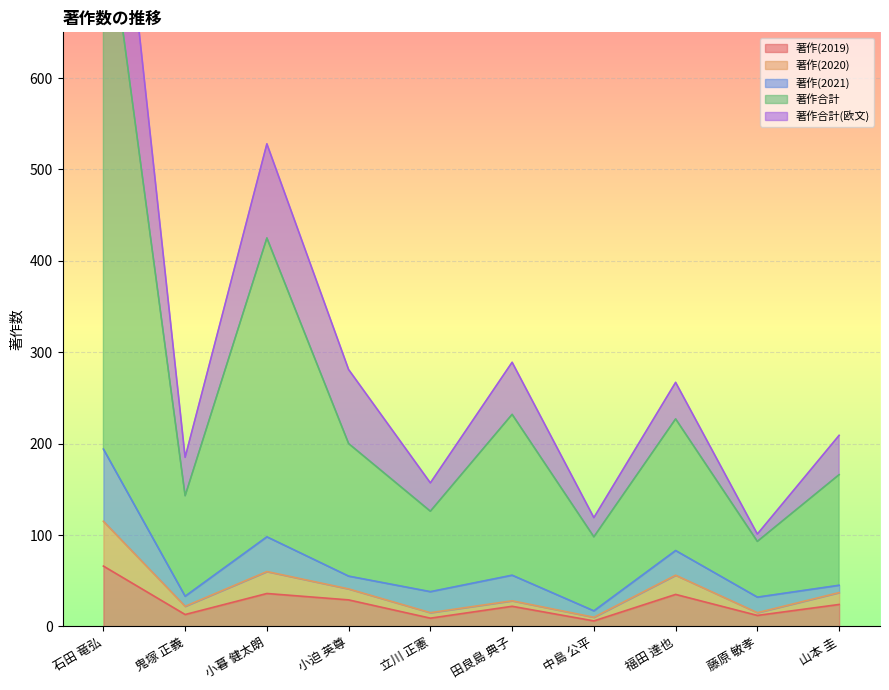

Is it true that 著作合計(欧文) equals 817 at 小暮 健太朗?

False